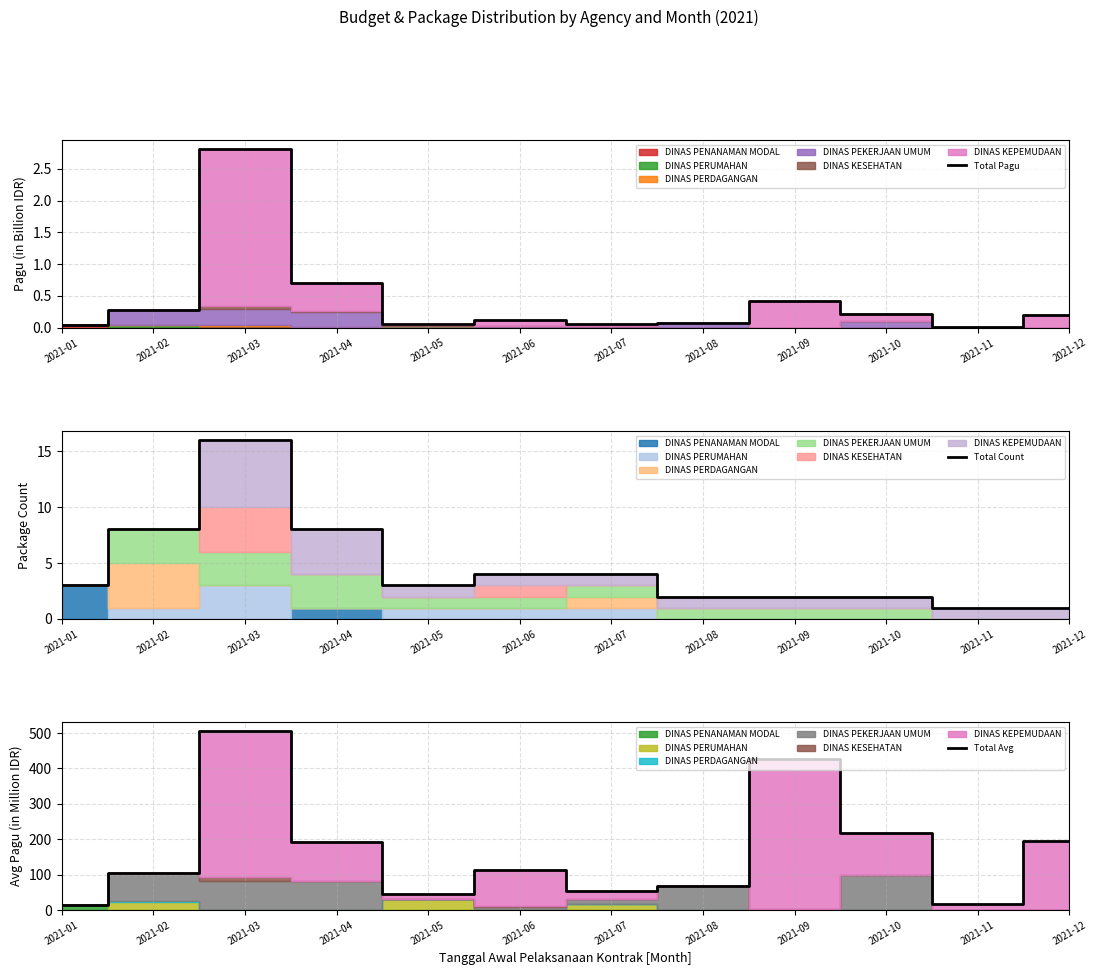

How many lines are shown in the chart?

3